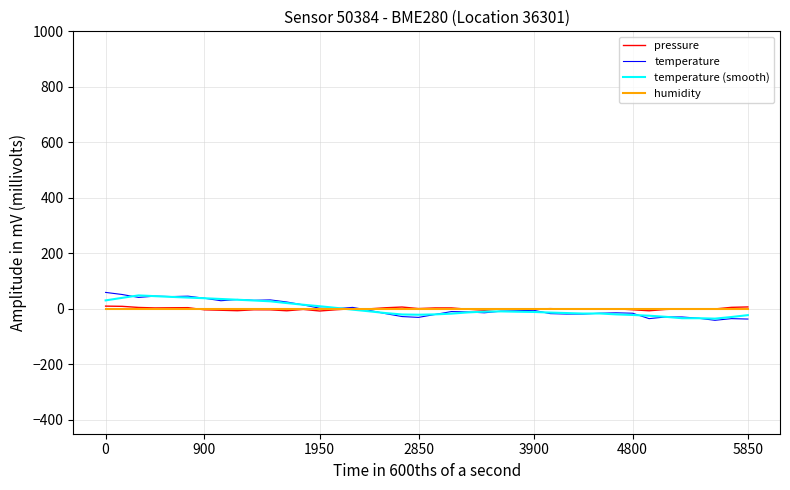

What is the greatest value displayed?

59.2